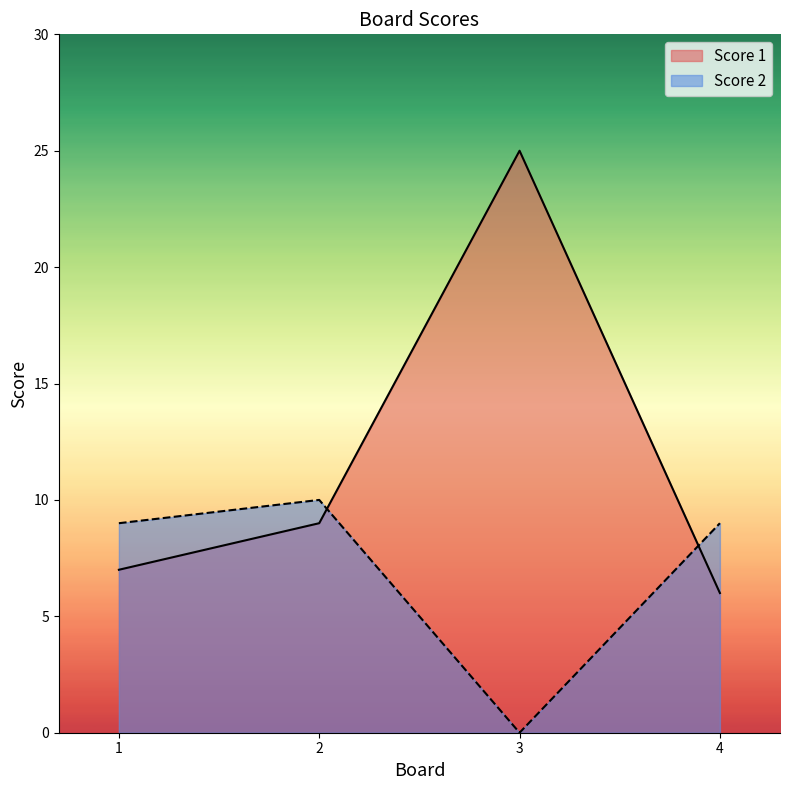

Between 3 and 4, which is larger?

3